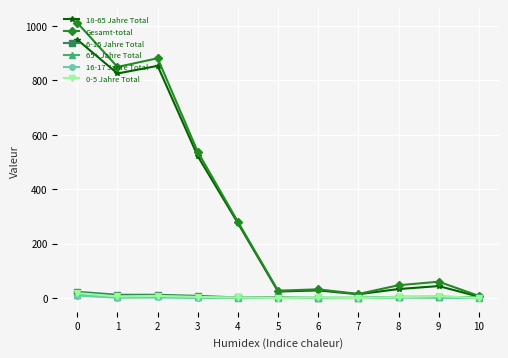

Count the number of categories in the chart.

11